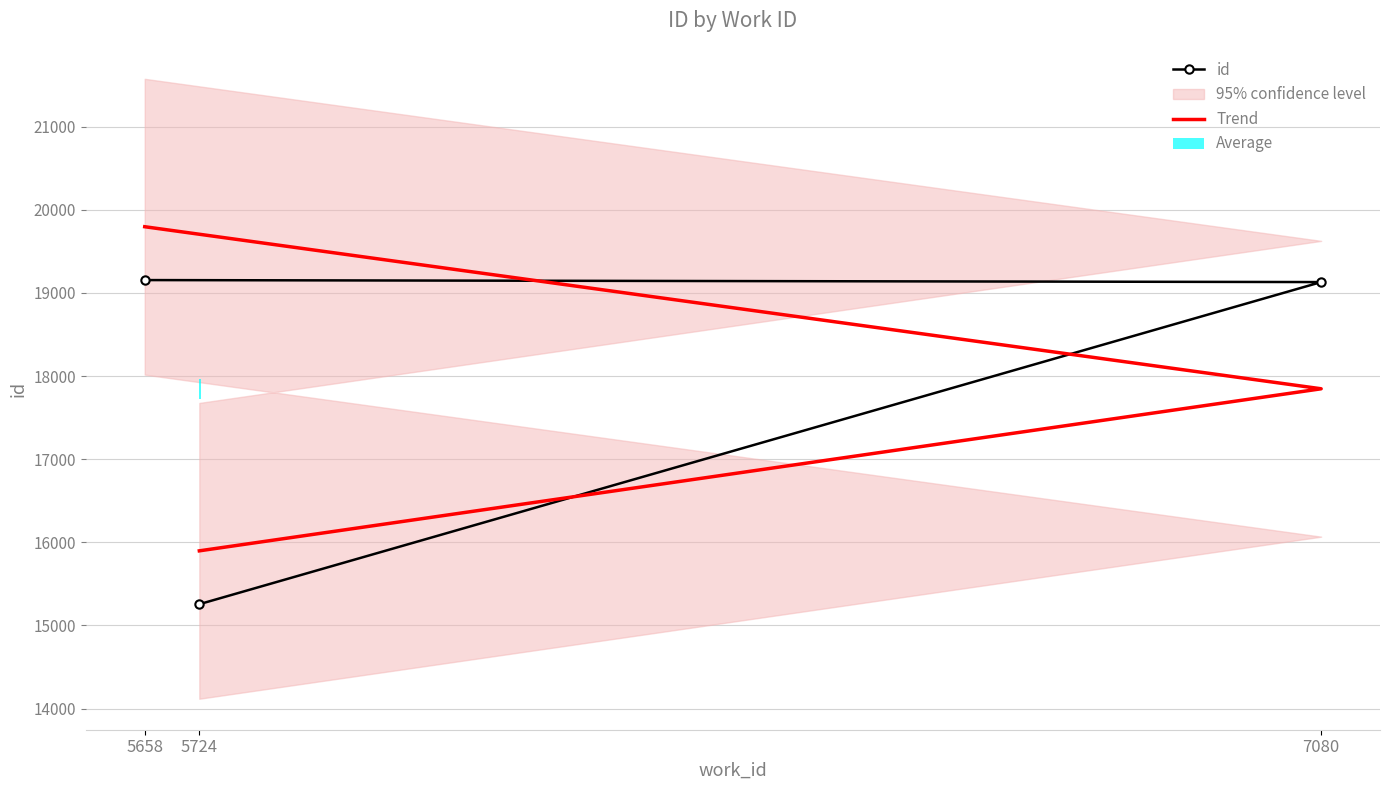

What is the spread (max minus min) of values at 5724?

641.7